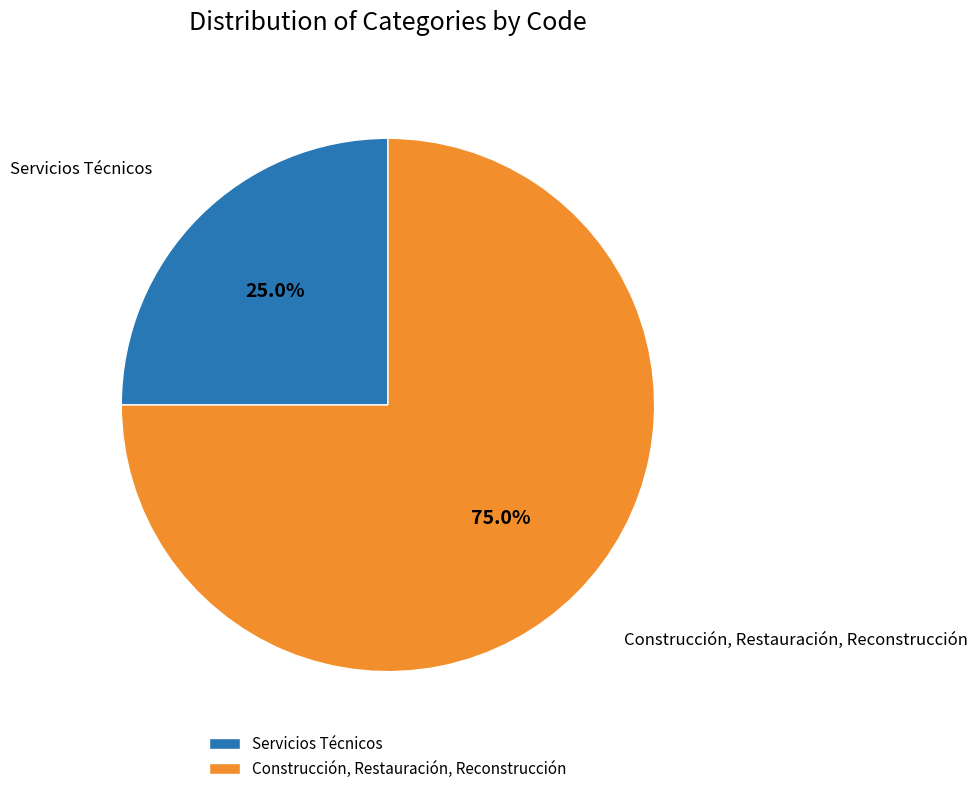

Does any single category account for the majority?

Yes